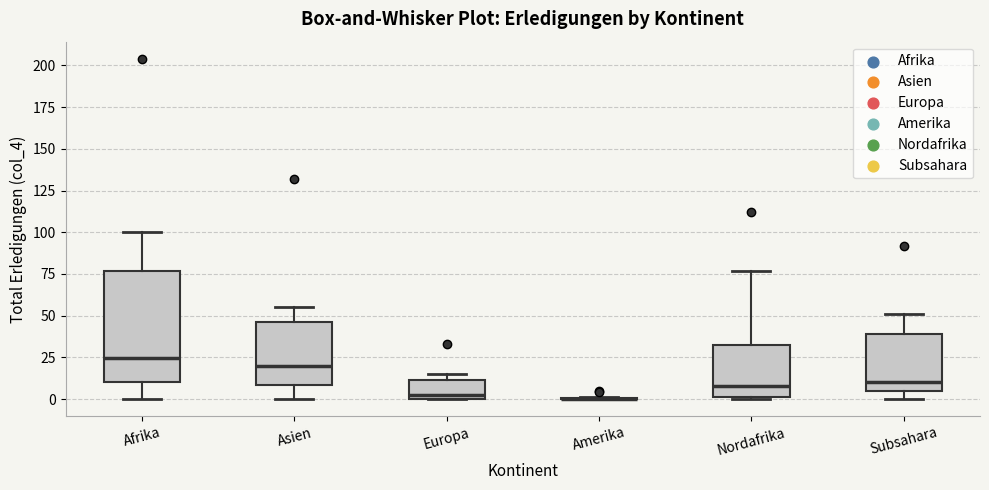

Where does the lower whisker of the box for Asien end on the y-axis? The values are not printed on the chart, so give them approximately, as read against the axis.

0